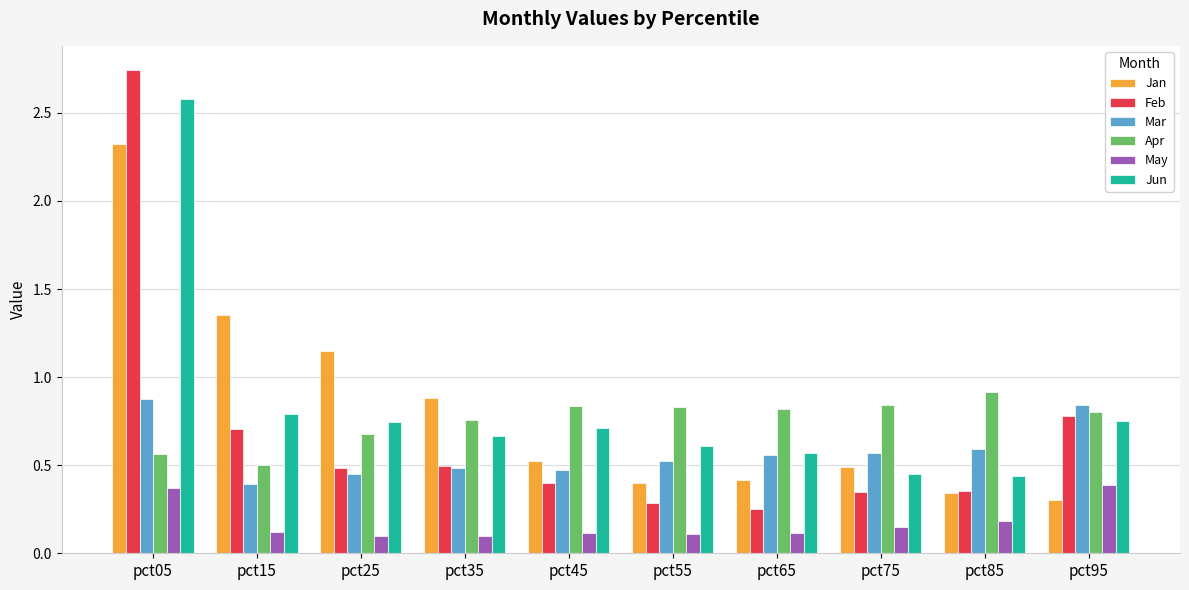

What is the sum of all May values?

1.7